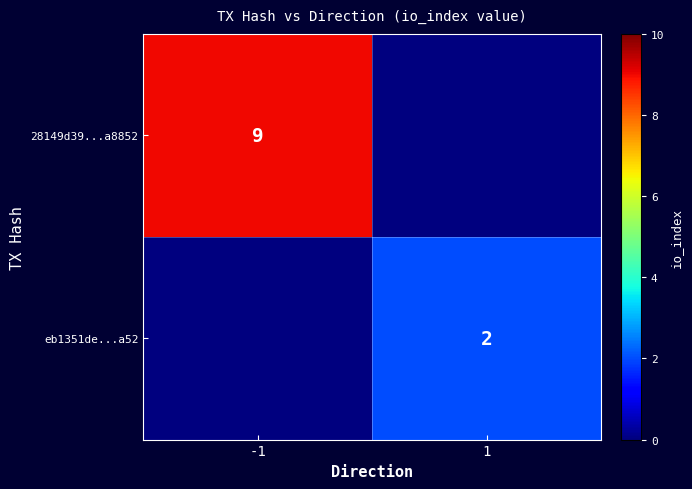

Is it true that eb1351de...a52 equals 2 at 1?

True